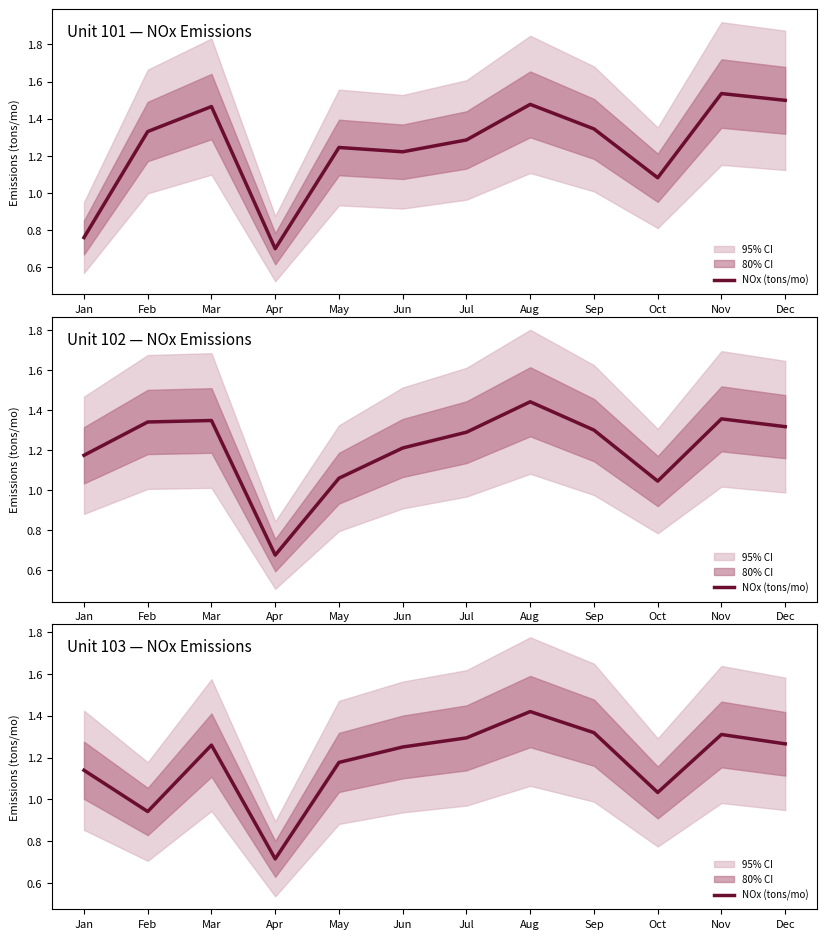

What is the difference between the values at Oct and Jun?

0.2